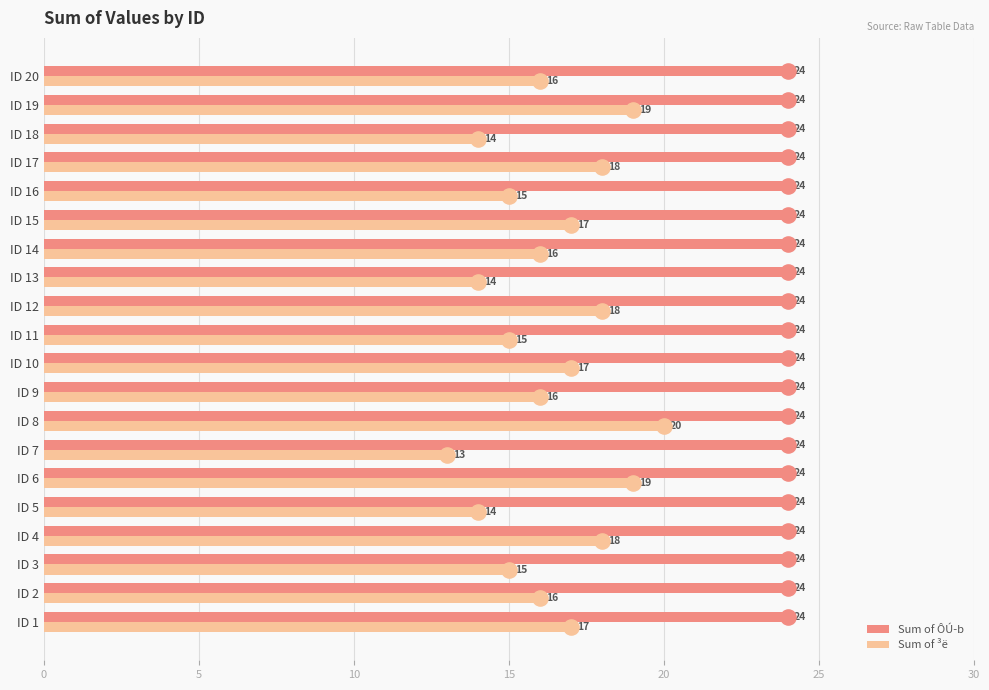

What are all the series names shown in the legend?

Sum of ÔÚ­b, Sum of ³ë